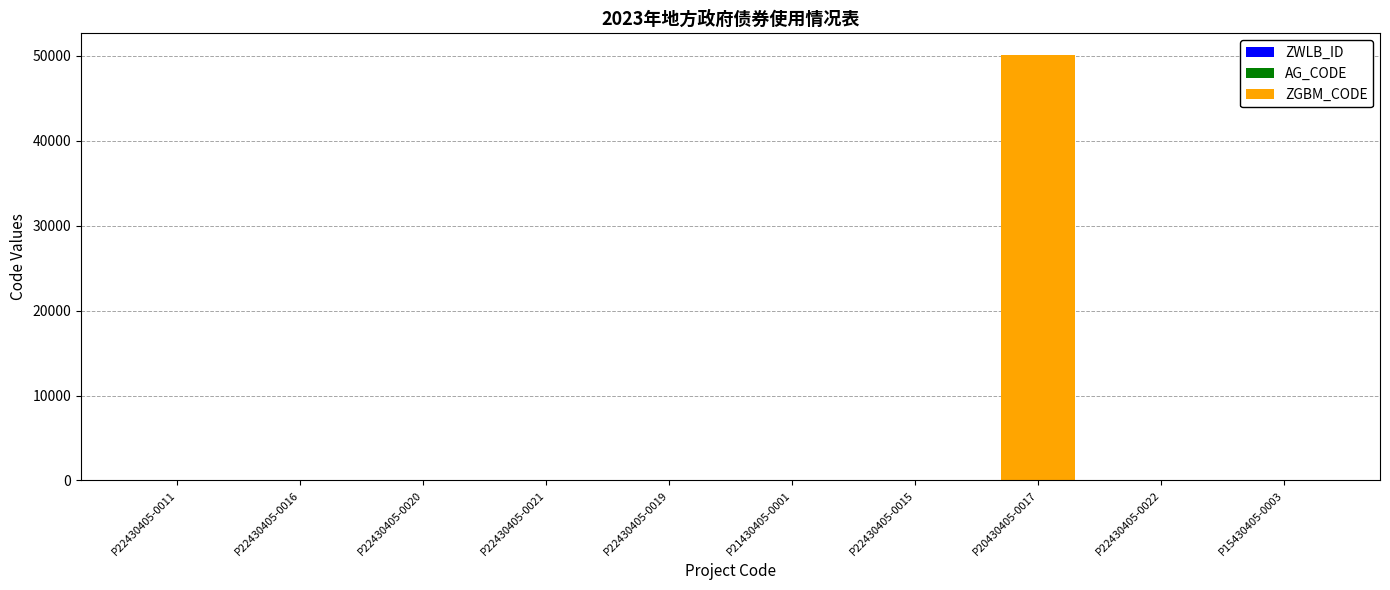

How many distinct data groups are displayed?

3